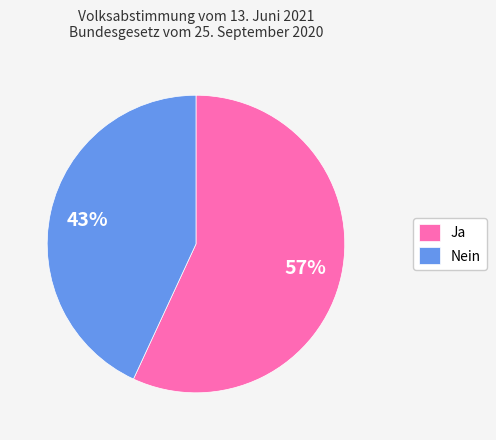

What is the smallest slice in the pie chart?

Nein